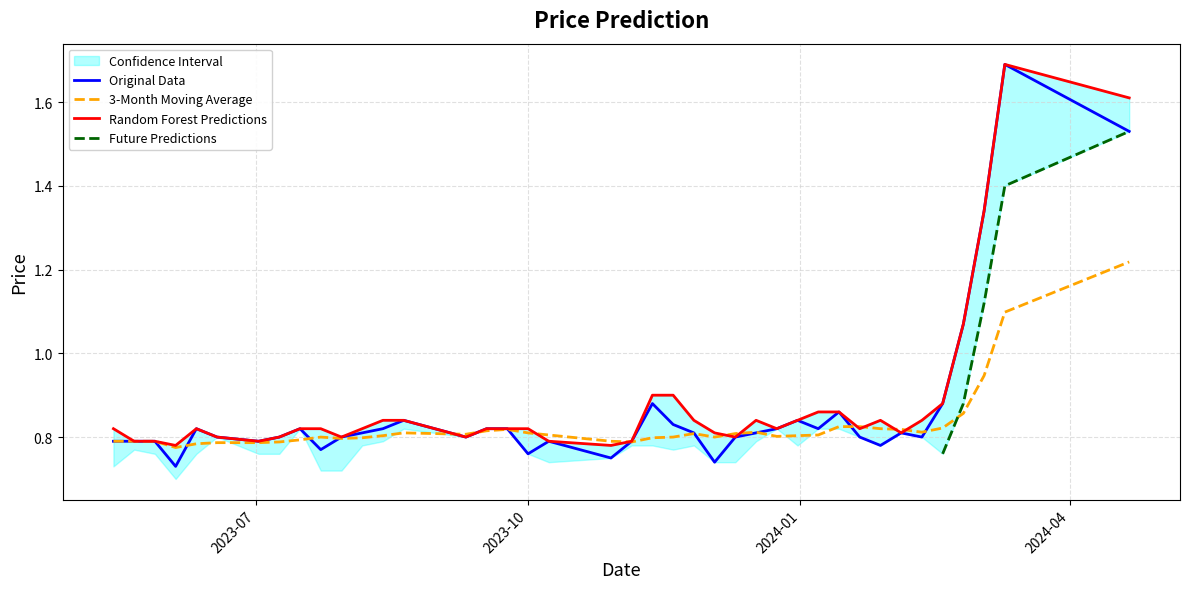

At which label does Closing reach its minimum?

04/06/2023